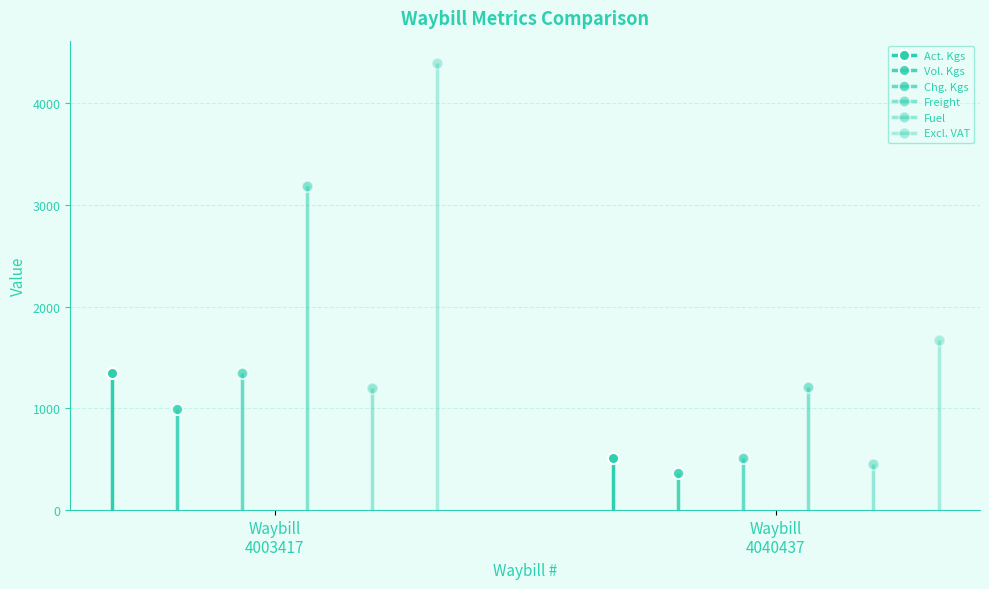

What is the value of the Freight point at the 2nd from the left?

1208.3